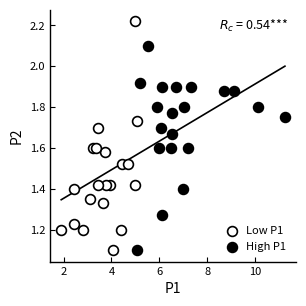

Which series contains the highest Y value?

Low P1